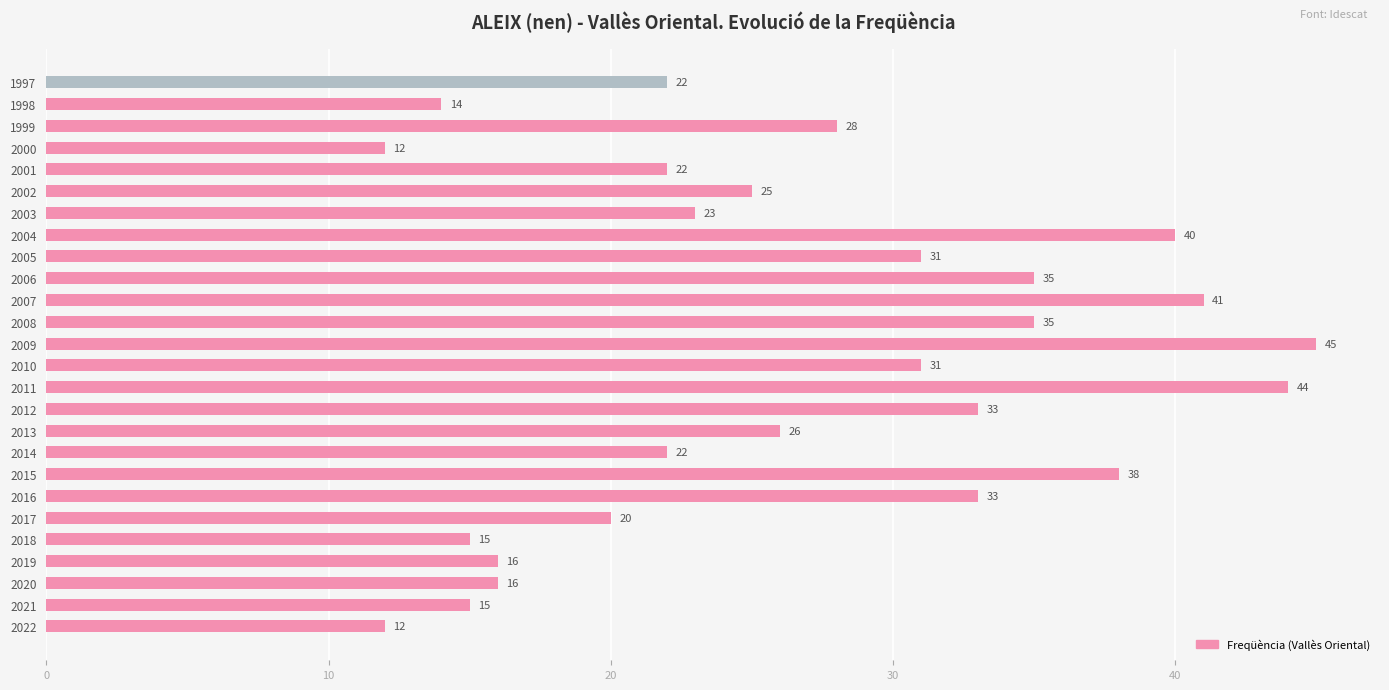

How many bars are there in total?

26